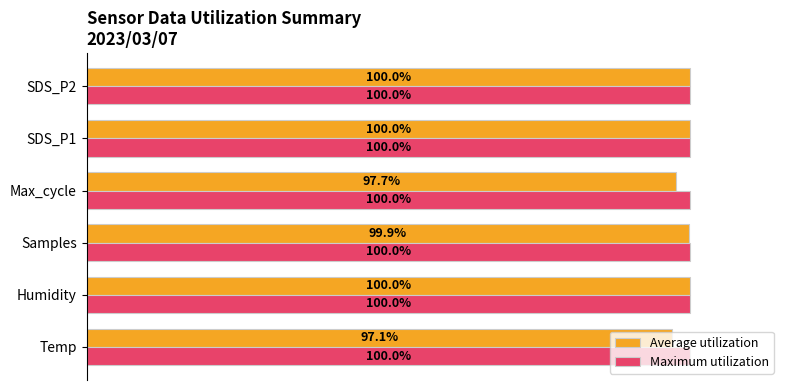

Which series has the widest spread of values?

Average utilization